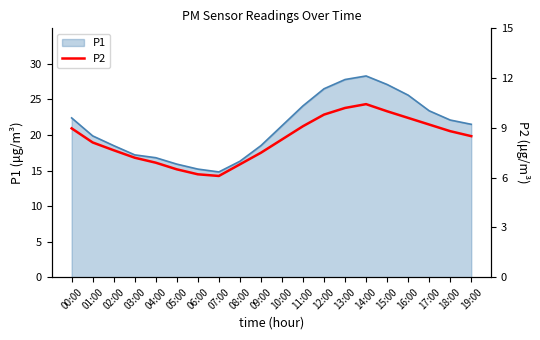

List the labels in order of value, largest first.

14:00, 13:00, 15:00, 12:00, 16:00, 17:00, 11:00, 00:00, 18:00, 19:00, 10:00, 01:00, 02:00, 09:00, 03:00, 04:00, 08:00, 05:00, 06:00, 07:00